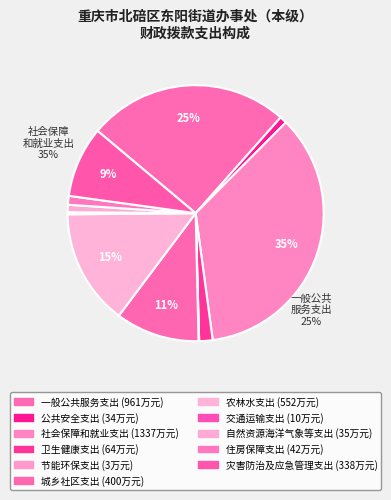

The 社会保障和就业支出 slice represents 45% of the pie. True or false?

False